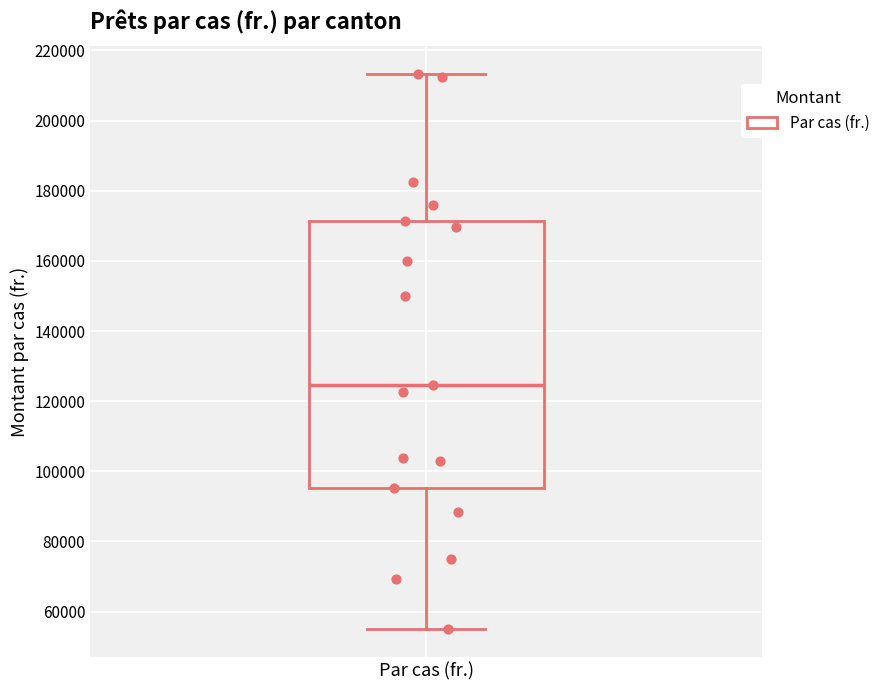

Transcribe this box plot: give where the median line is, the range the box spans, and where the two whiskers end, as read against the y-axis. The values are not printed on the chart, so give them approximately, as read against the axis.

median 124000, box 96000 to 172000, whiskers 56000 to 214000